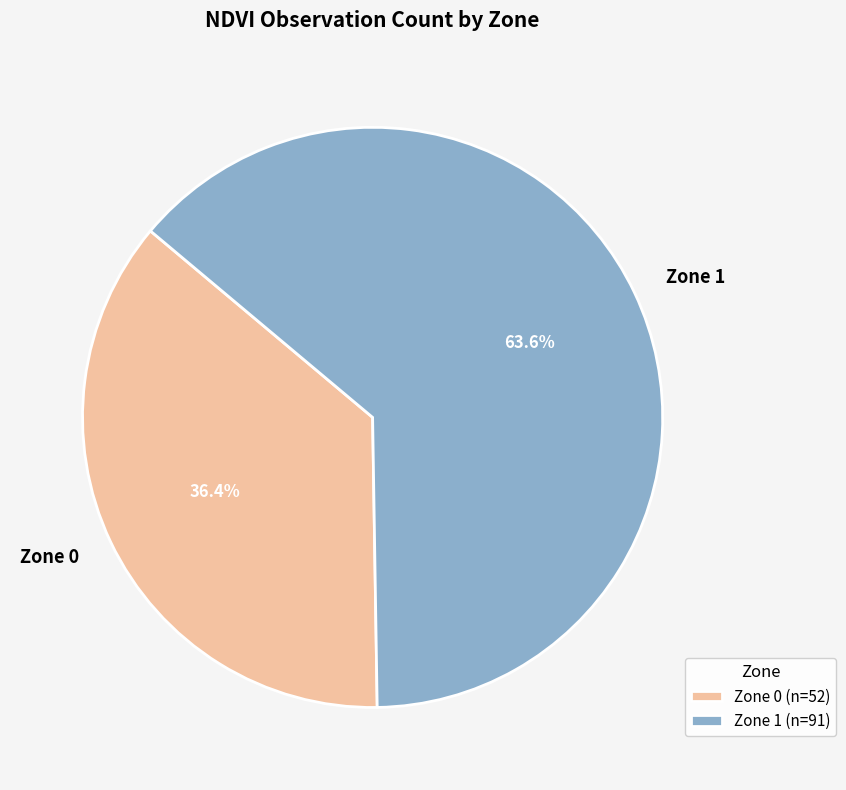

Rank the categories by value from highest to lowest.

Zone 1, Zone 0